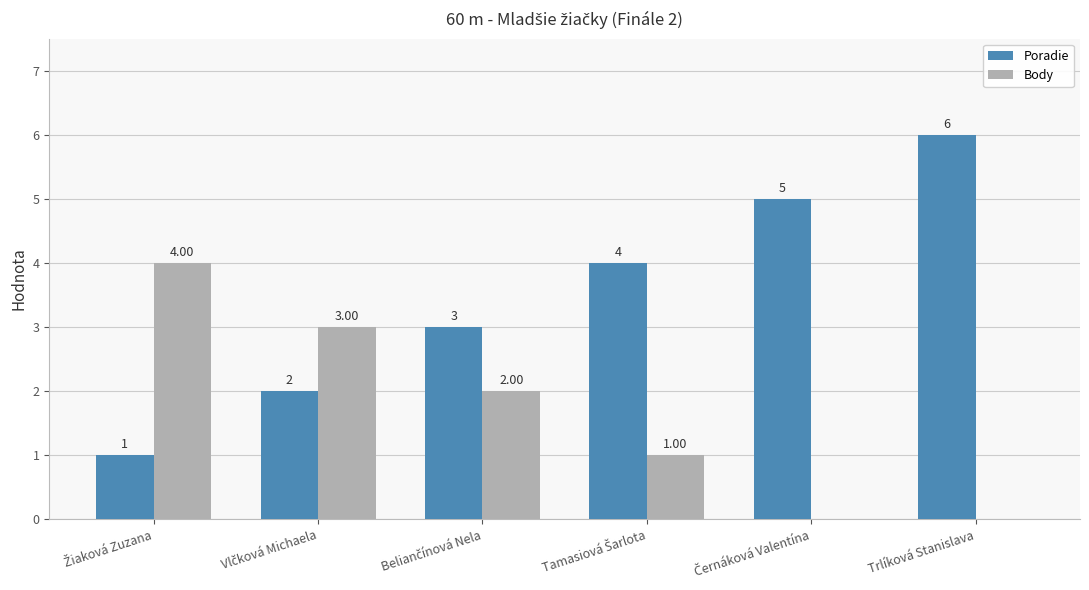

Which label corresponds to the largest value in the chart?

Trlíková Stanislava